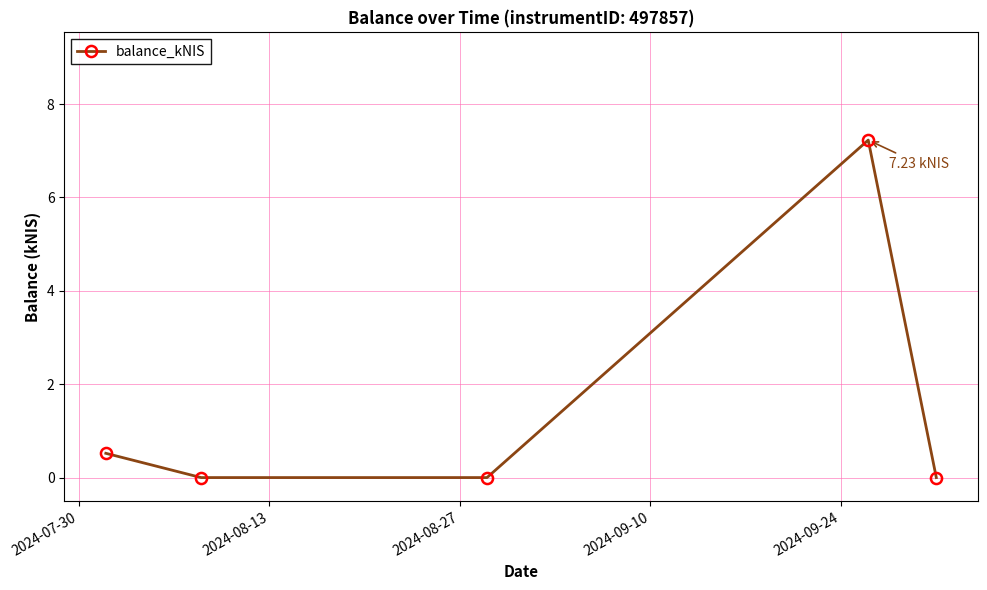

What is the average value?

1.6